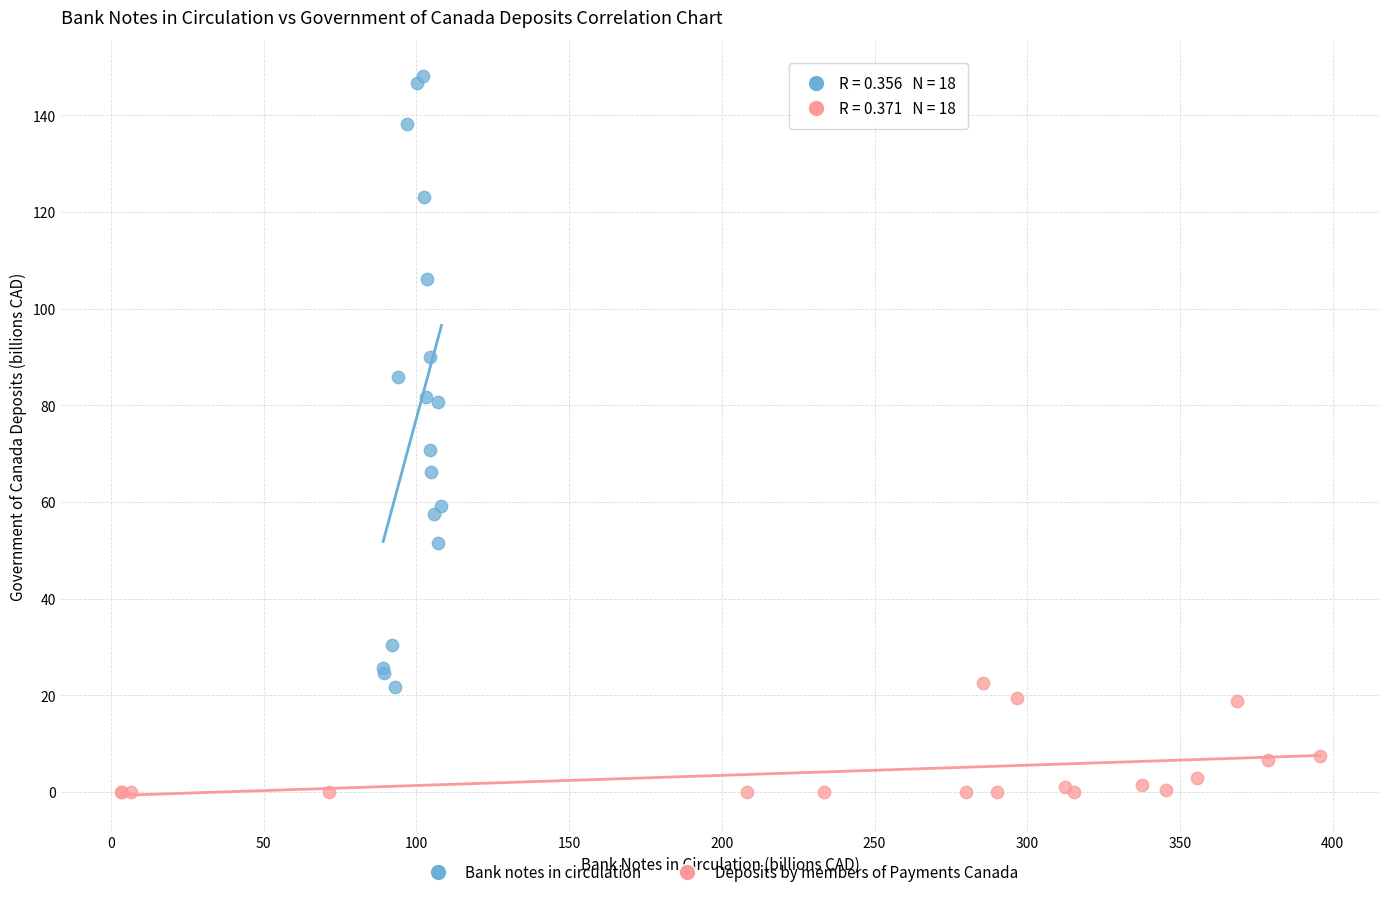

Which series contains the highest Y value?

Bank notes in circulation